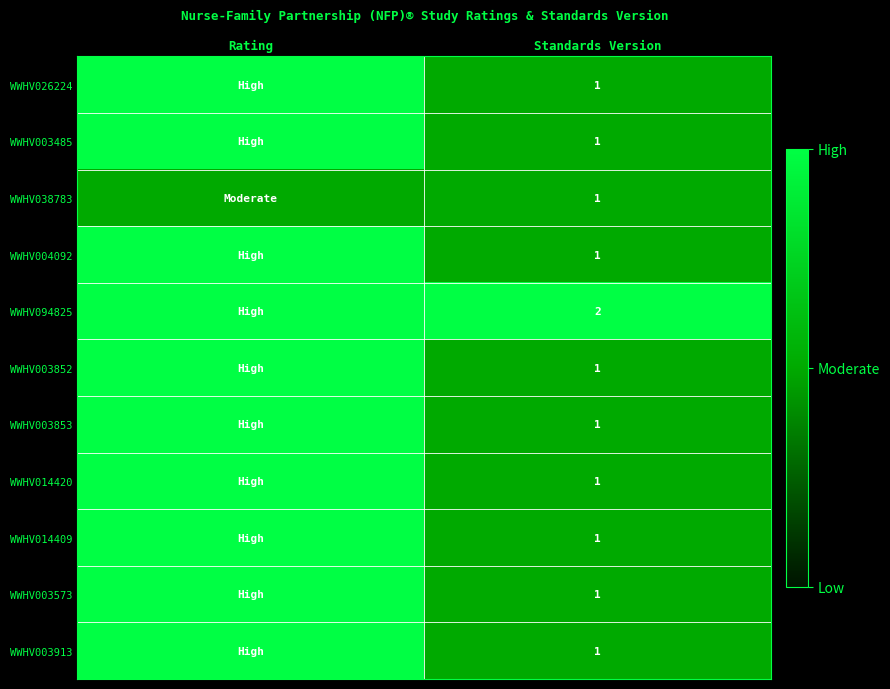

The WWHV003913 series shows 1 at Standards Version. True or false?

True